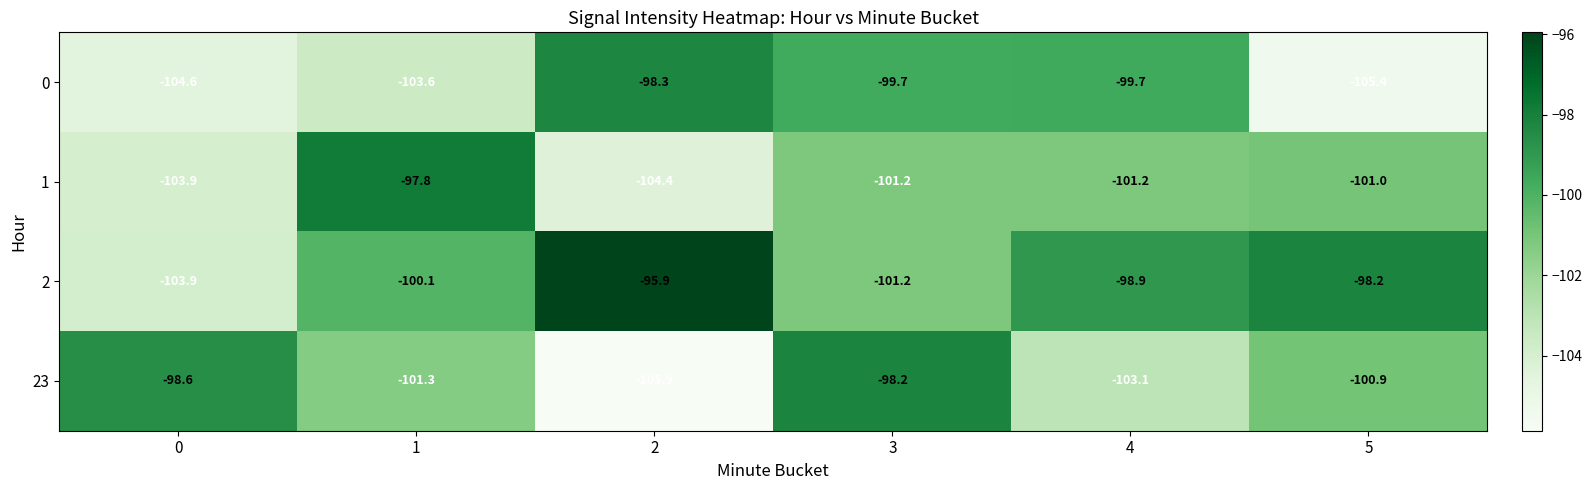

What is the difference between the highest and lowest values at 0?

6.0